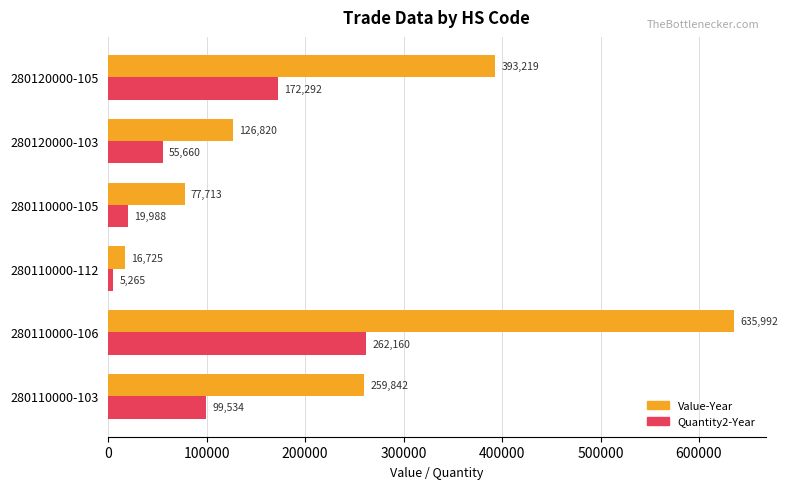

True or false: Quantity2-Year has a value of 5265 at 280110000-112.

True